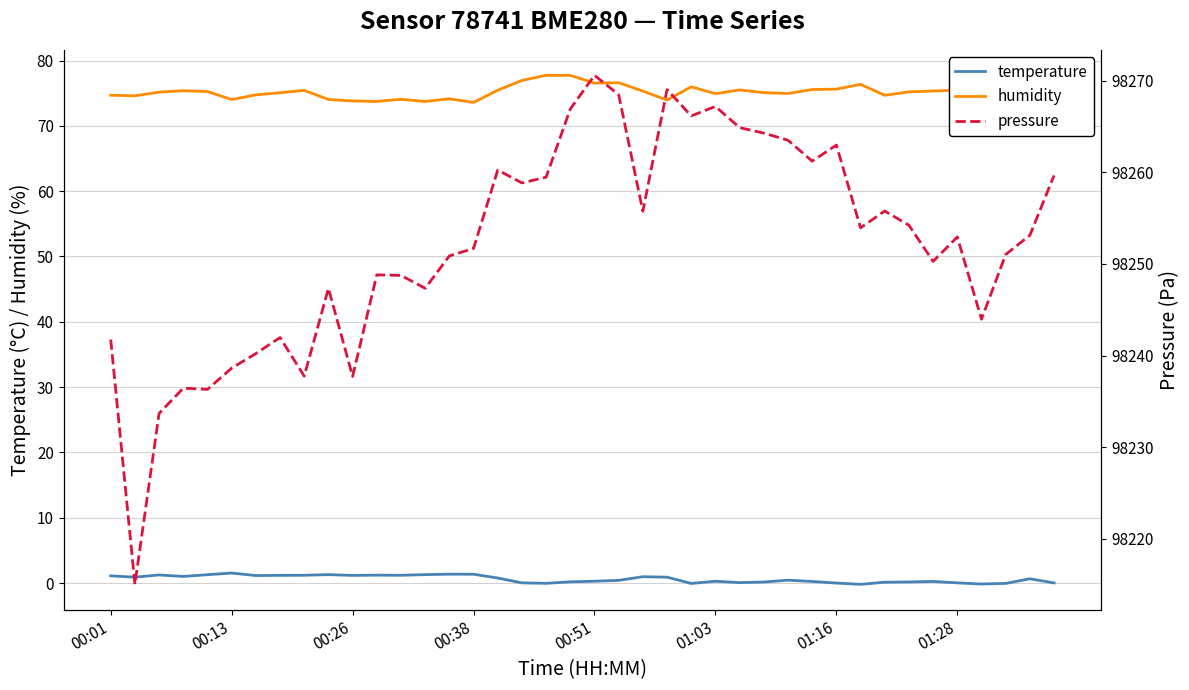

How many lines are shown in the chart?

3